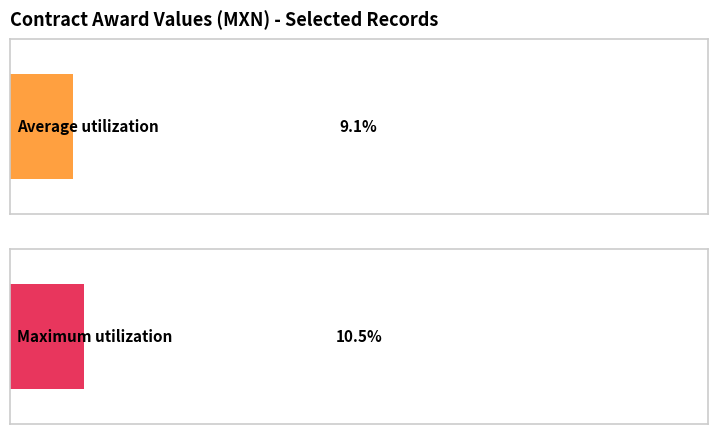

Is it true that the value at 4 is 0.9?

False